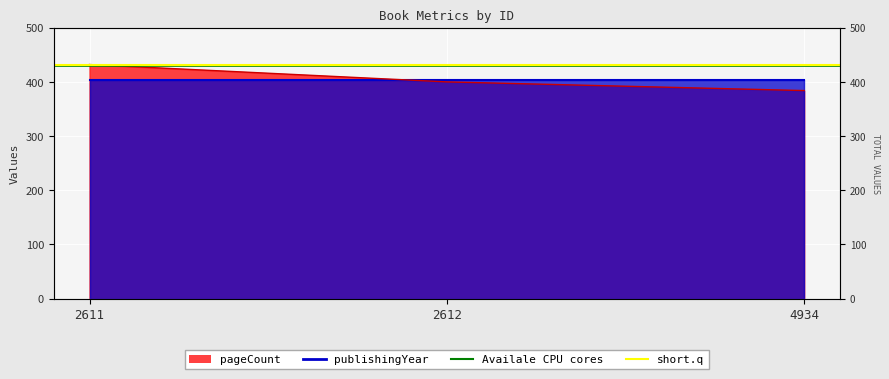

Where is short.q nearest to the value 432?

2611